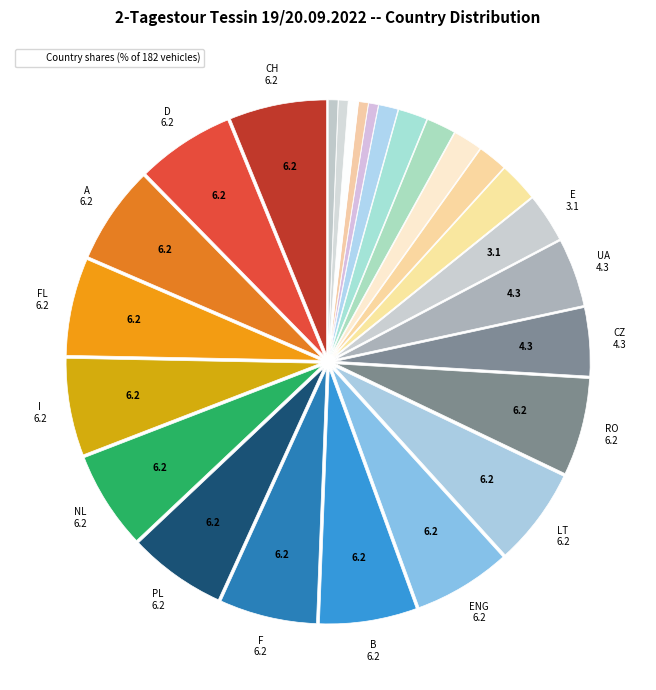

How many slices are in this pie chart?

26